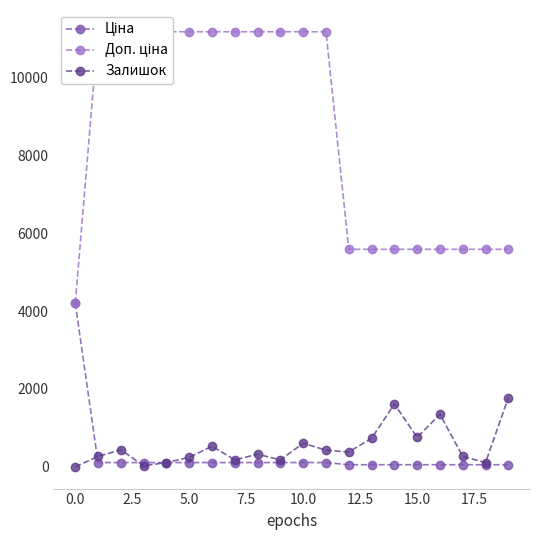

How many data points does each series have?

20